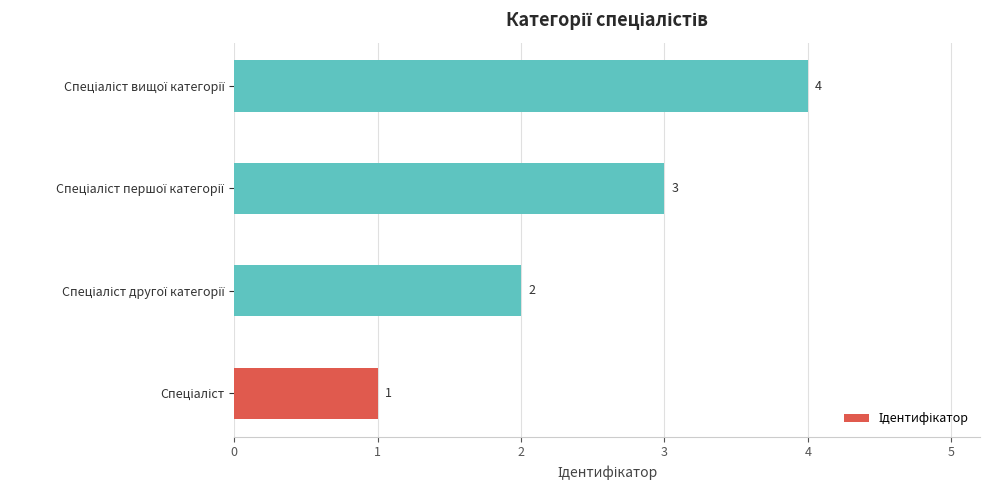

What is the difference between the maximum and minimum values?

3